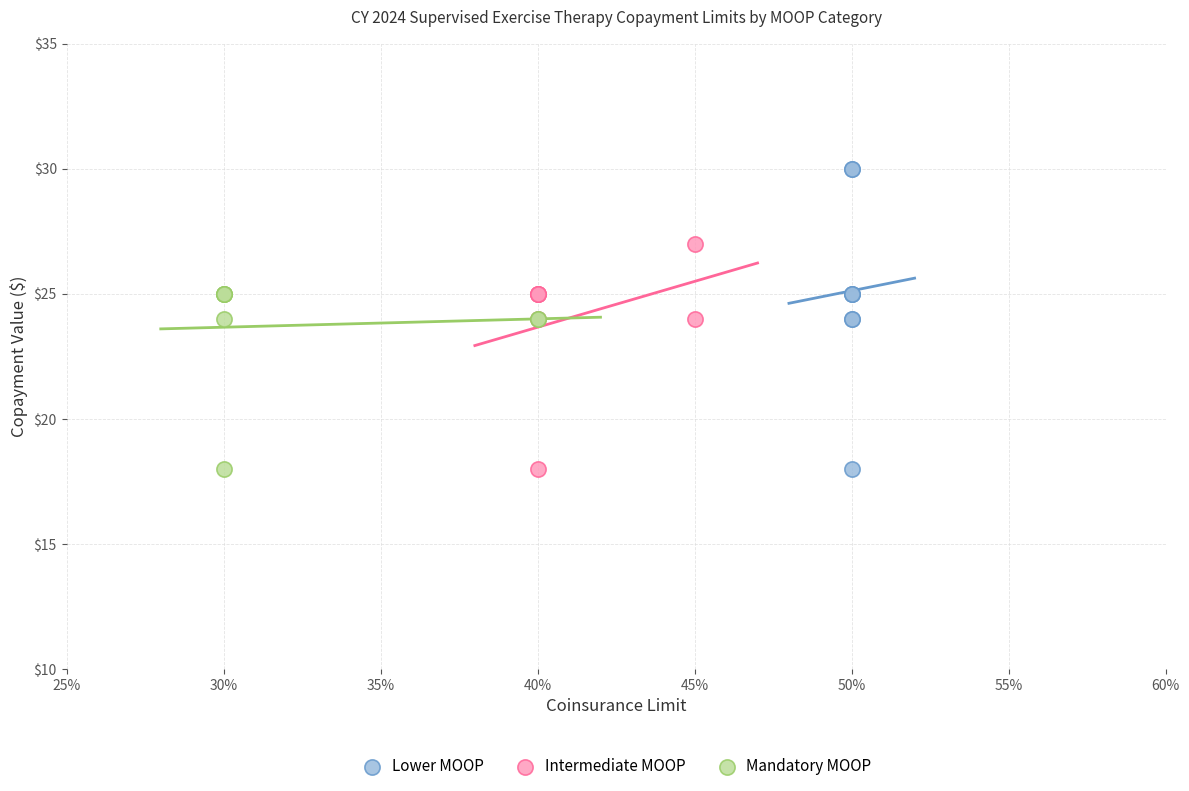

Which series reaches the maximum Y coordinate?

Lower MOOP